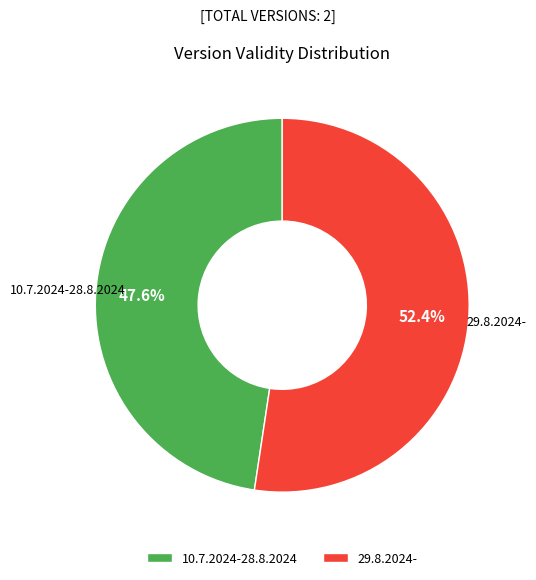

The 10.7.2024-28.8.2024 slice represents 48% of the pie. True or false?

True